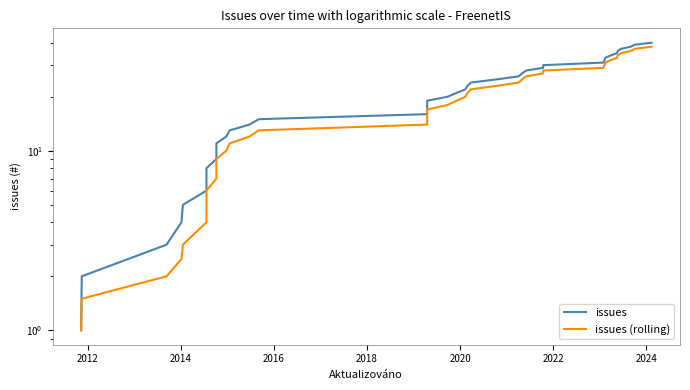

What is the value of the issues point at the 5th from the left?

5.0